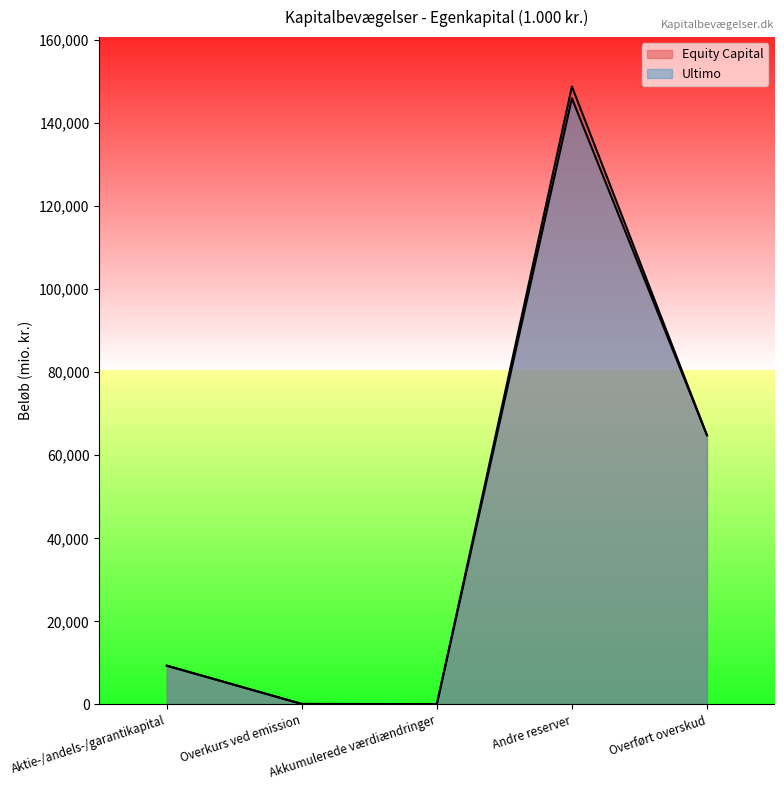

At which category does Equity Capital reach its first local peak?

Andre reserver